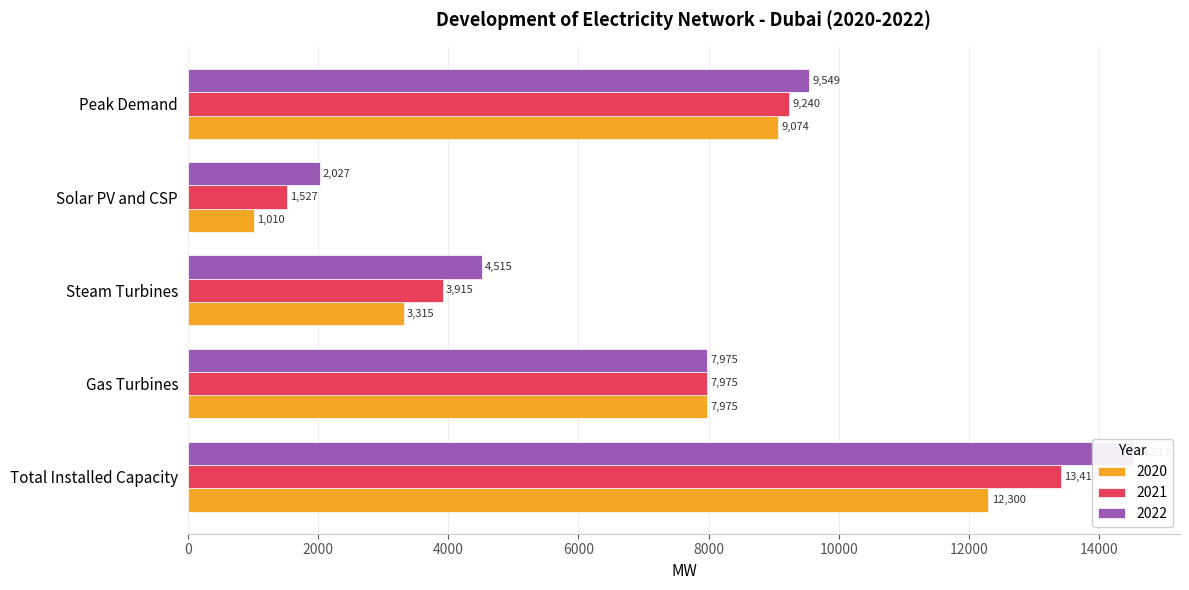

Reading left to right, what are all the values shown in this chart?

2020: Total Installed Capacity=12300	Gas Turbines=7975	Steam Turbines=3315	Solar PV and CSP=1010	Peak Demand=9074
2021: Total Installed Capacity=13417	Gas Turbines=7975	Steam Turbines=3915	Solar PV and CSP=1527	Peak Demand=9240
2022: Total Installed Capacity=14517	Gas Turbines=7975	Steam Turbines=4515	Solar PV and CSP=2027	Peak Demand=9549